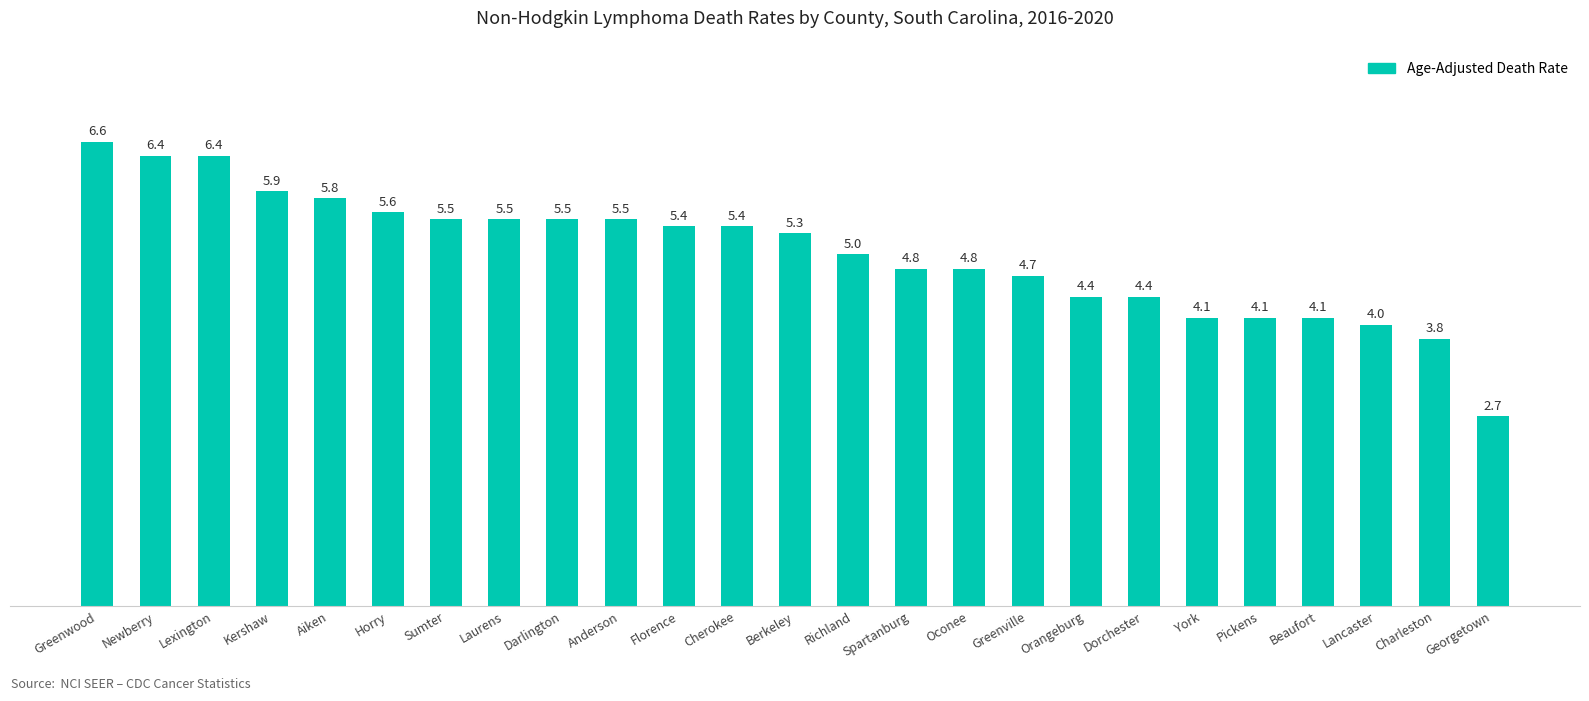

Does the chart contain stacked bars?

No